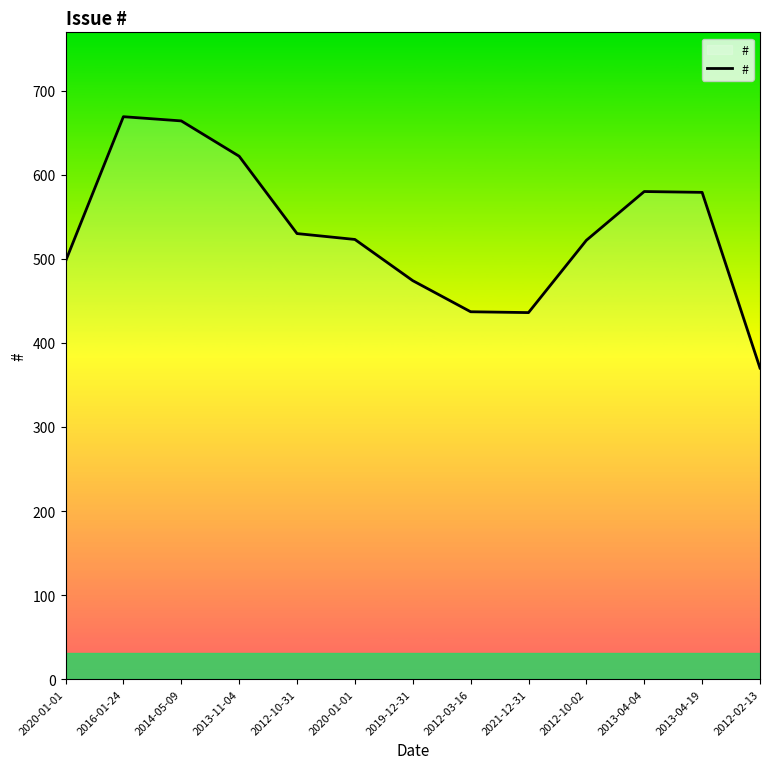

What value does the data have at 2021-12-31, to the nearest 50?

450